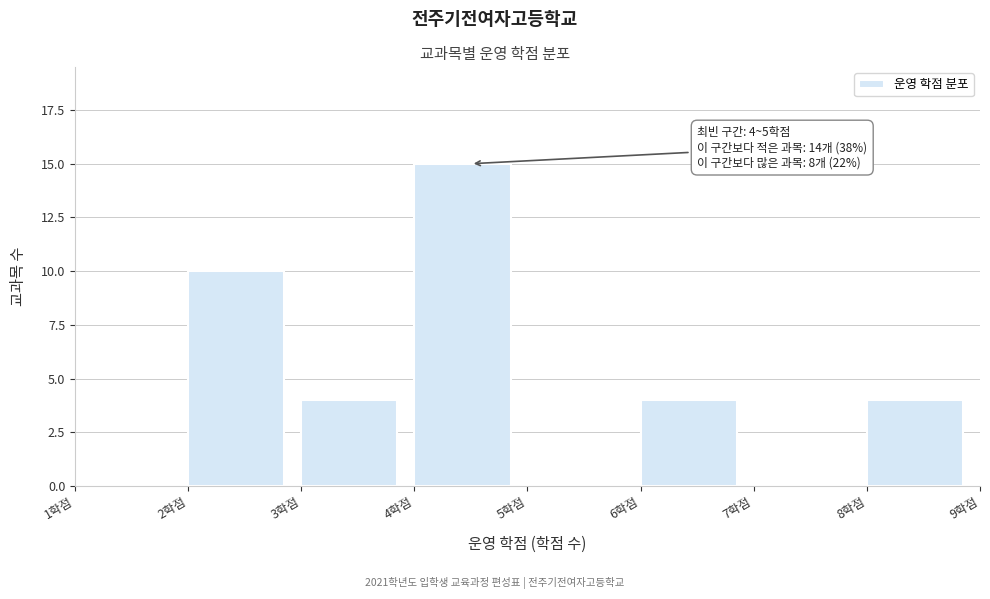

Over which range of the x-axis is the bar tallest?

4 to 5